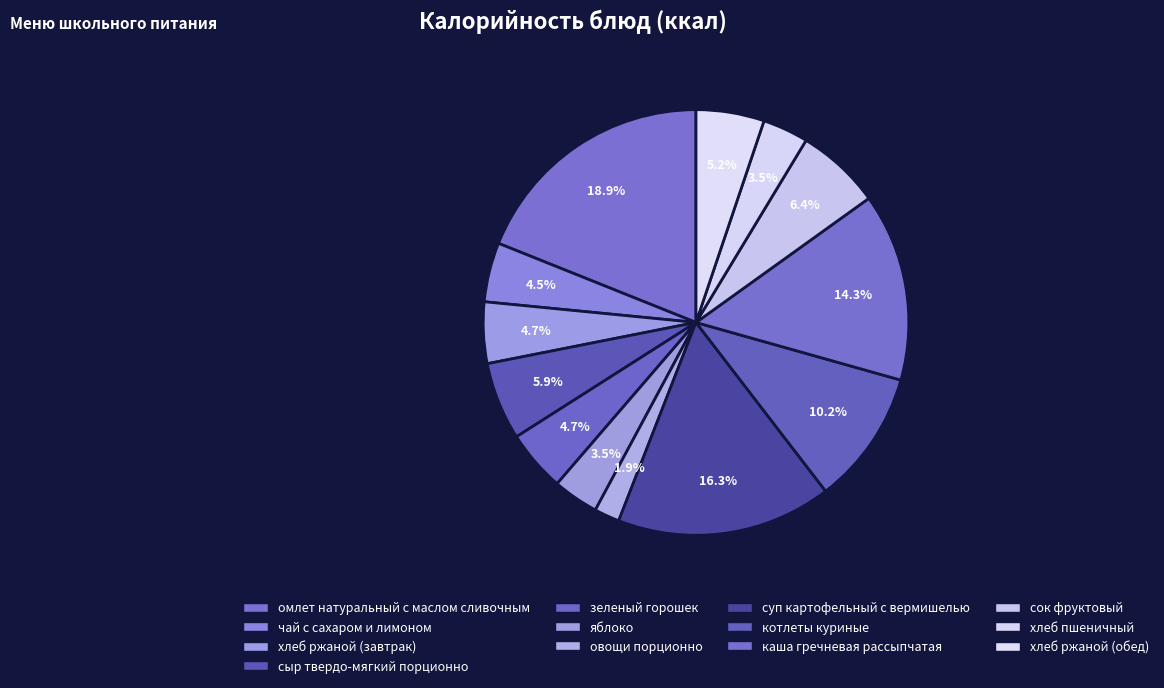

True or false: зеленый горошек accounts for 14% of the total.

False